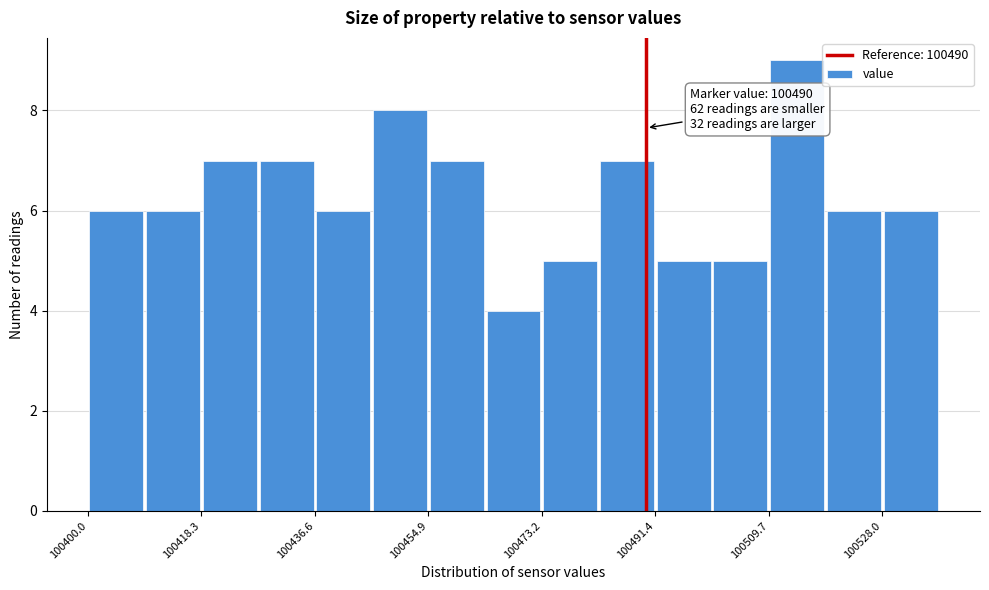

Which range on the x-axis has the tallest bar?

100510 to 100518